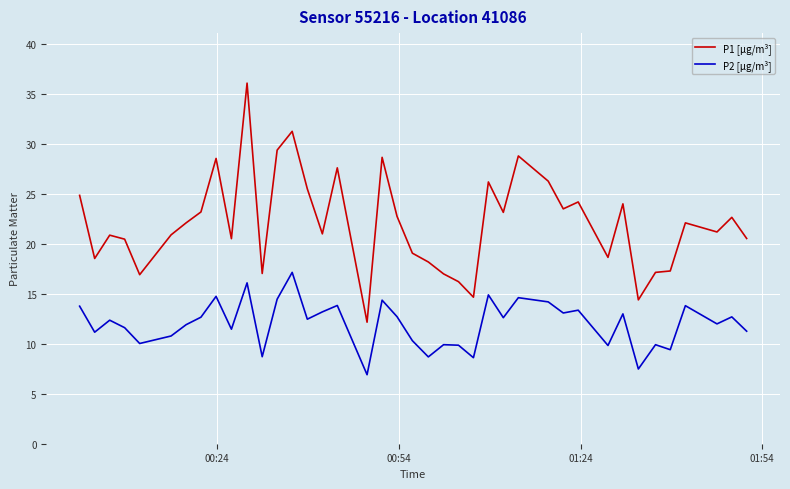

What is the average value of the P1 [µg/m³] series?

22.1